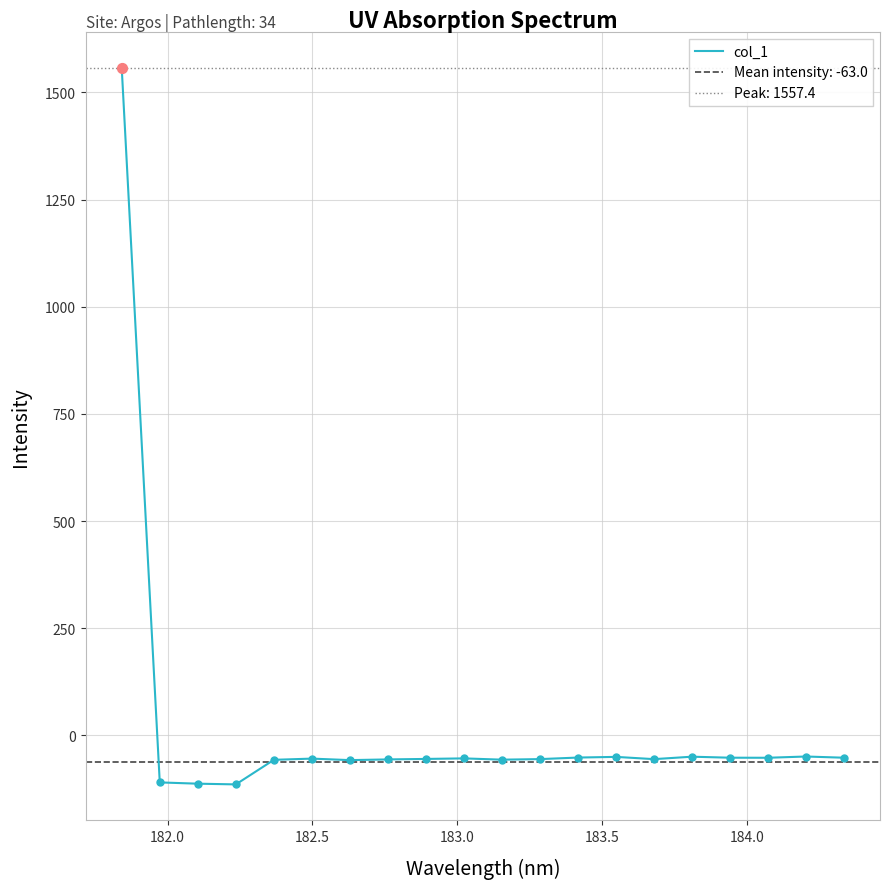

What is the maximum value for col_1?

1557.4